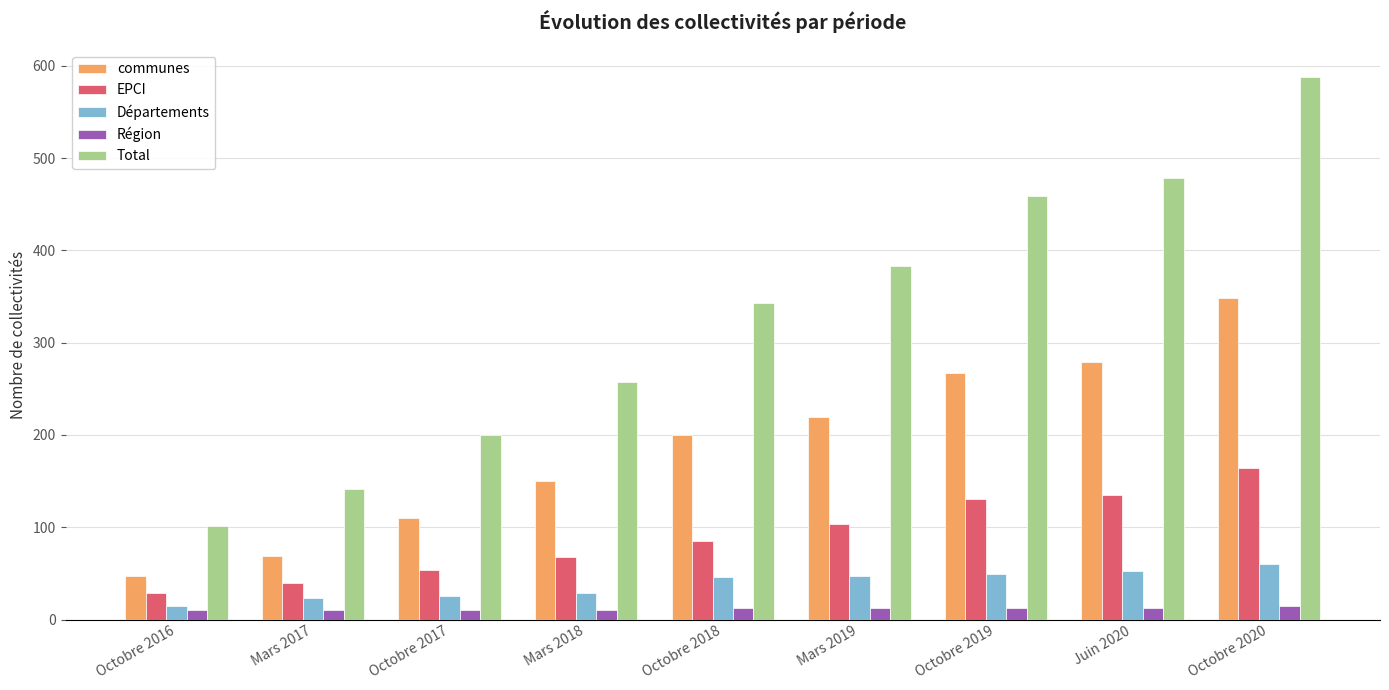

Which series has the largest range (max minus min)?

Total